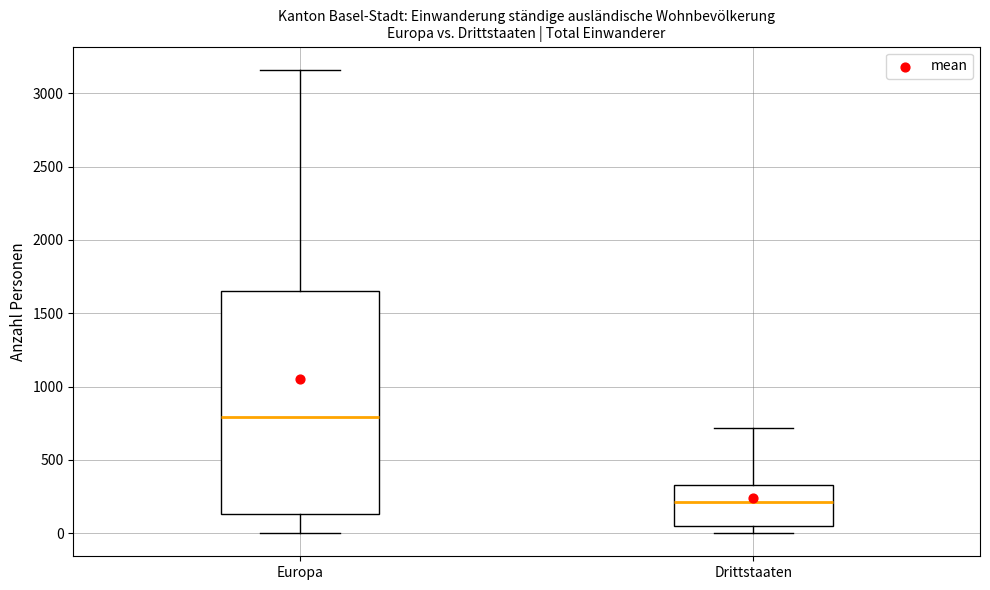

Which box is the tallest, from its lower edge to its upper edge?

Europa